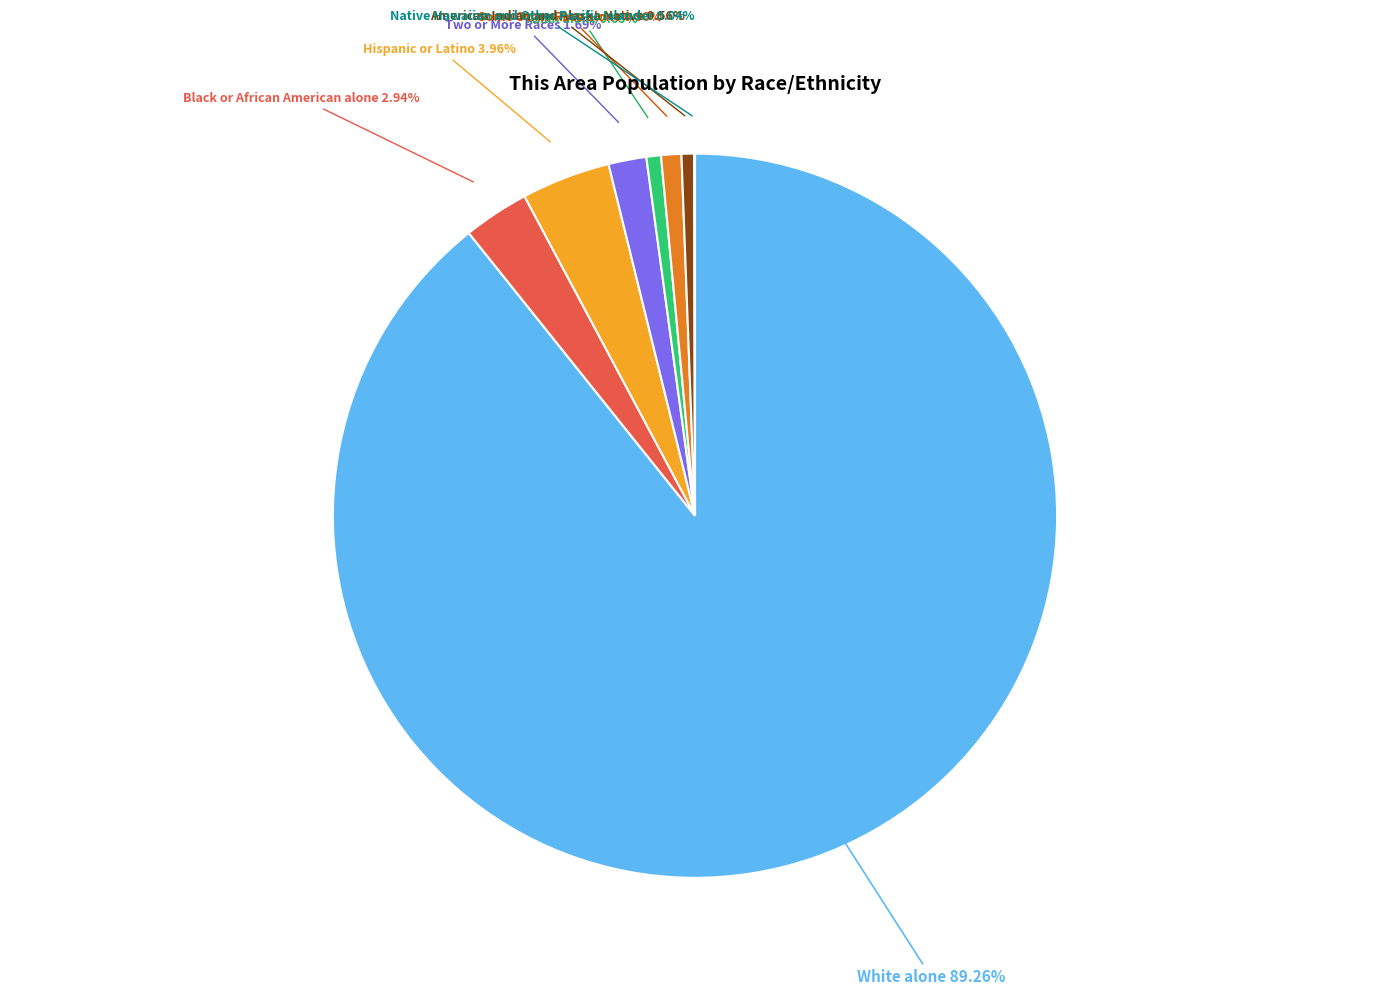

Is there any slice that represents more than half of the pie?

Yes